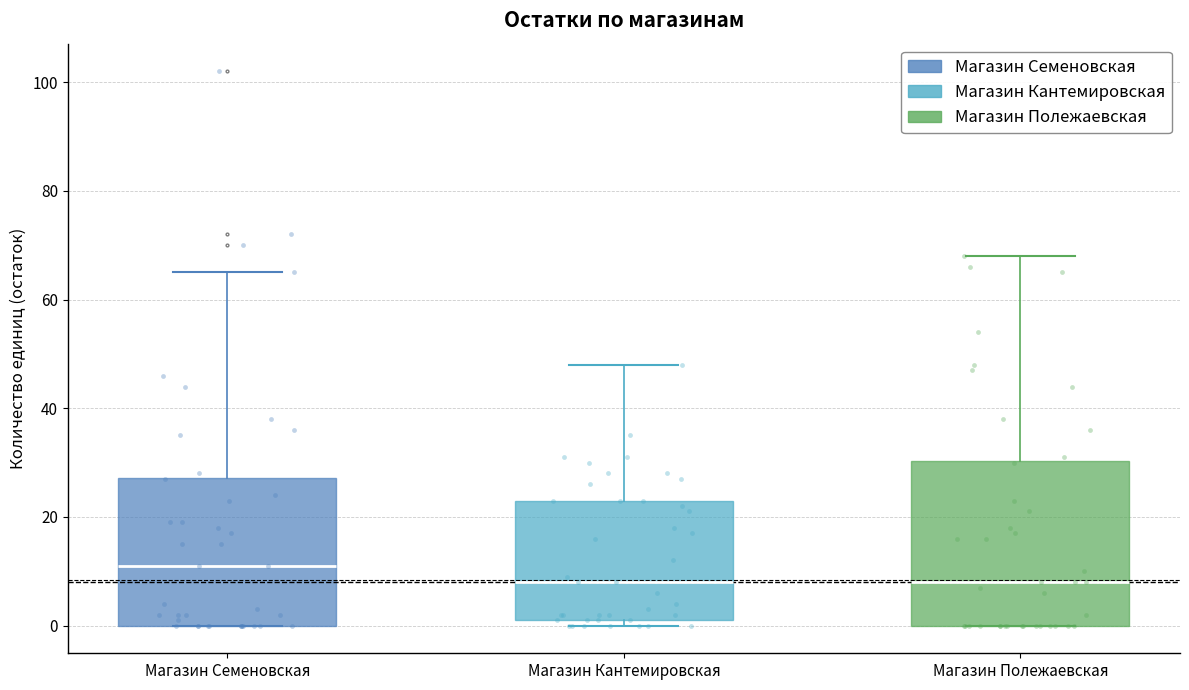

Which box is the tallest, from its lower edge to its upper edge?

Магазин Полежаевская